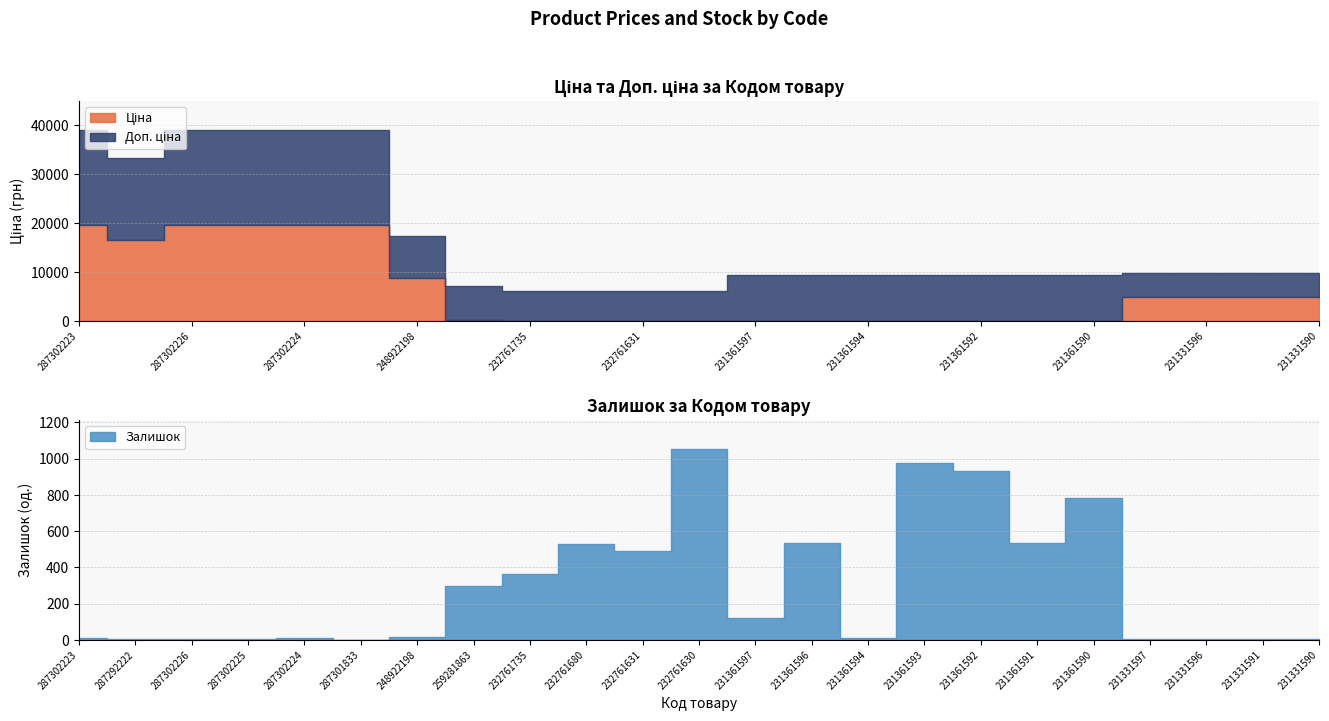

At which category is the sum across all series the highest?

287302223